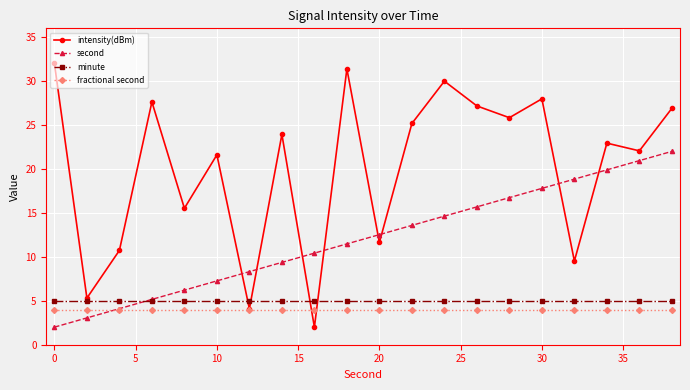

Which series has the largest total across all categories?

intensity(dBm)